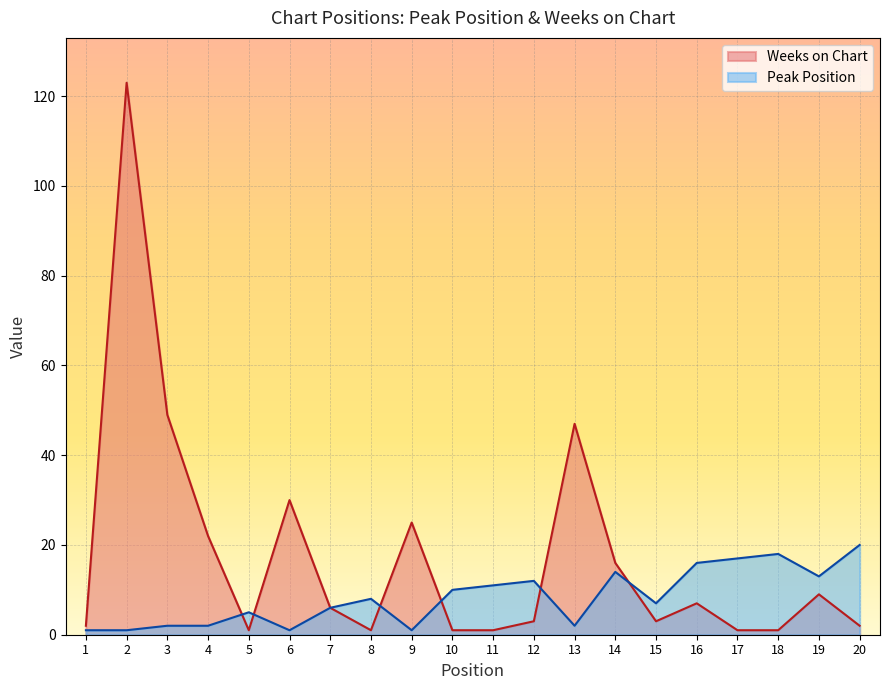

After their last crossing, which series has the higher values: Peak Position or Weeks on Chart?

Peak Position